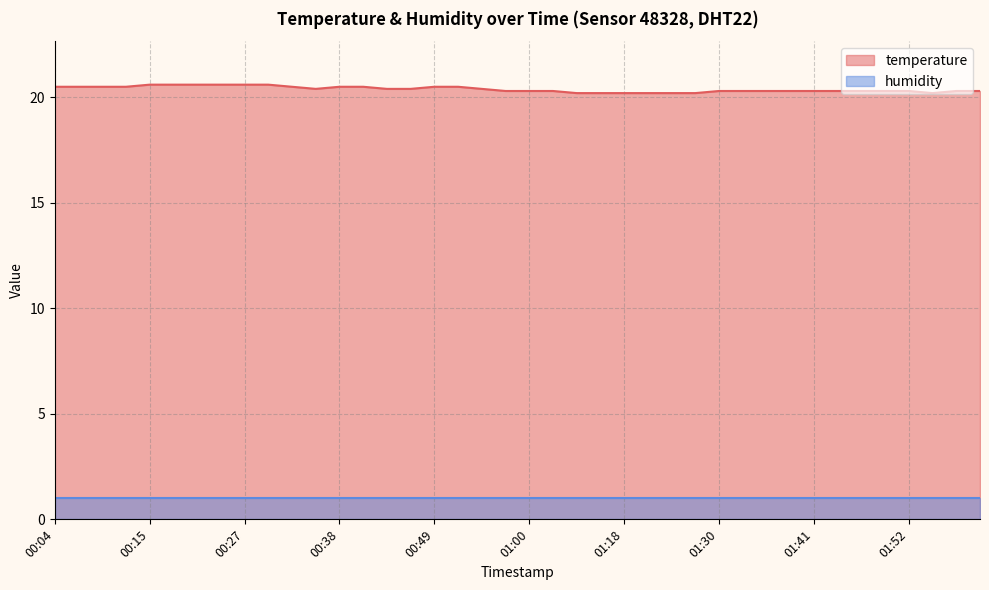

Reading right to left, extract all data points from this chart.

20.3	20.3	20.2	20.3	20.3	20.3	20.3	20.3	20.3	20.3	20.3	20.3	20.2	20.2	20.2	20.2	20.2	20.2	20.3	20.3	20.3	20.4	20.5	20.5	20.4	20.4	20.5	20.5	20.4	20.5	20.6	20.6	20.6	20.6	20.6	20.6	20.5	20.5	20.5	20.5